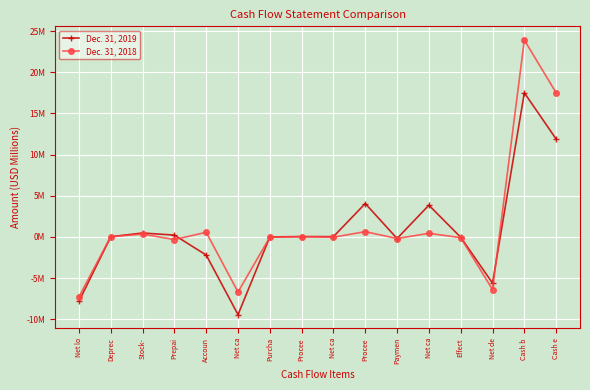

Rank the series by their maximum value, from lowest to highest.

Dec. 31, 2019, Dec. 31, 2018